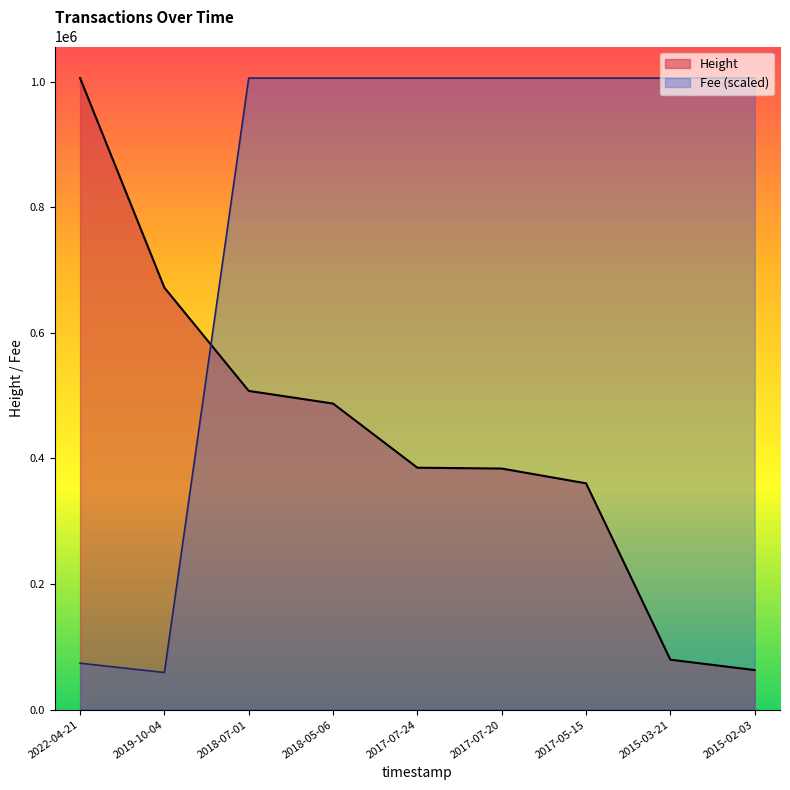

What position from the left is 2022-04-21?

1